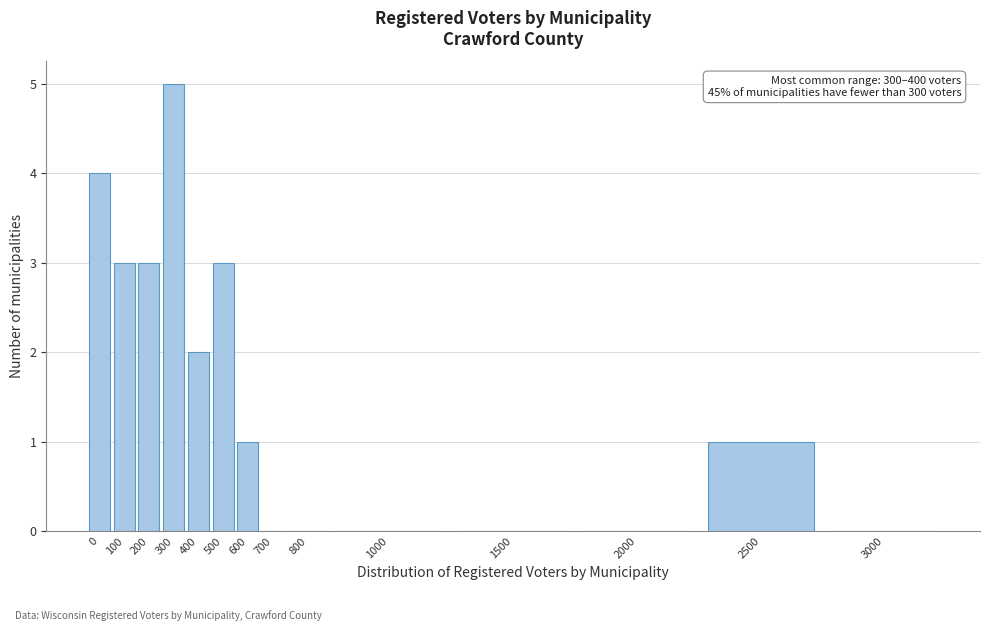

Reading left to right, transcribe all the data shown in this chart.

0=4	100=3	200=3	300=5	400=2	500=3	600=1	700=0	800=0	1000=0	1500=0	2000=0	2500=1	3000=0